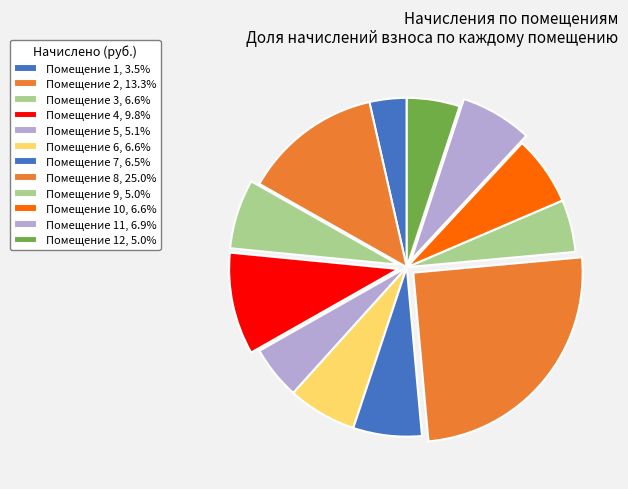

Count the number of slices in the pie.

12